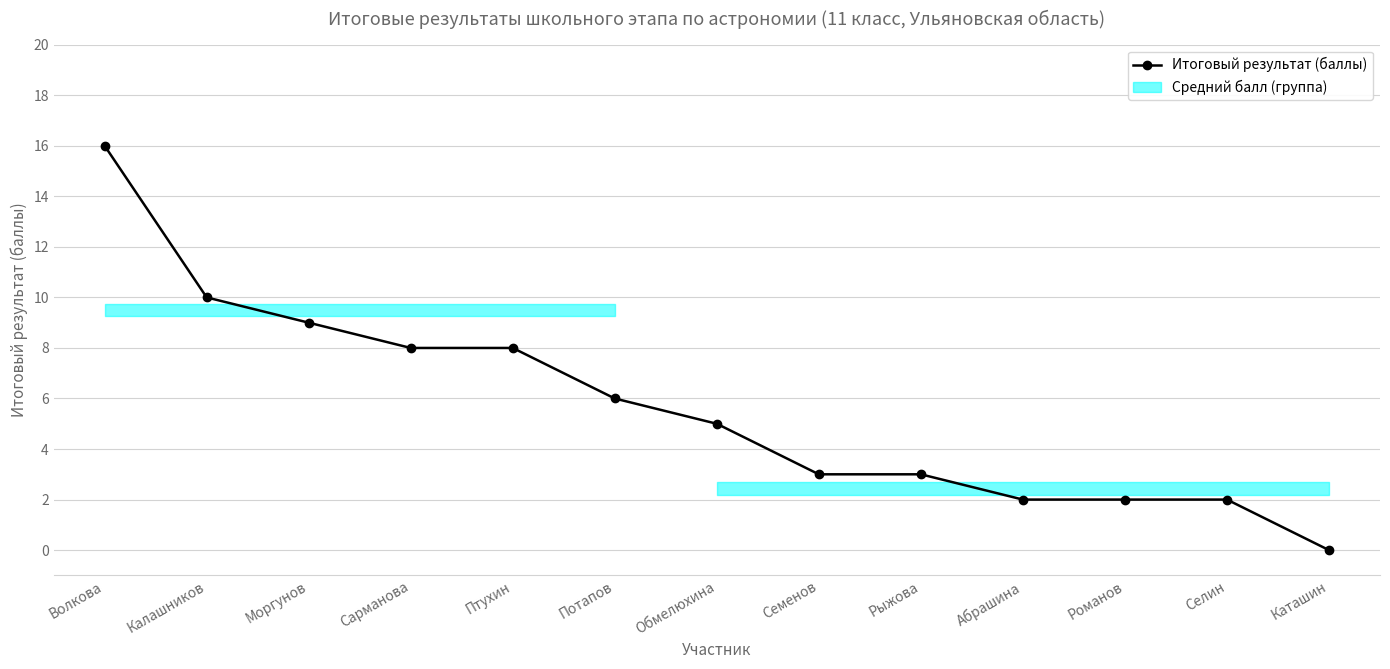

Approximately how many times larger is the value at Абрашина compared to Потапов?

0.3